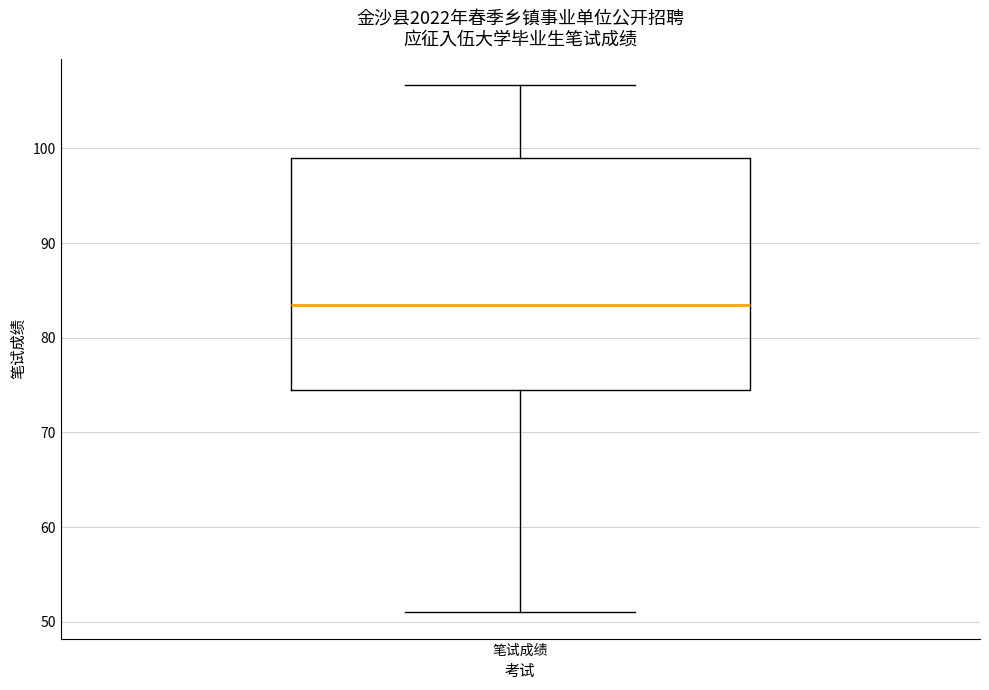

Read this box plot against the y-axis: the position of the median line, the range covered by the box, and the ends of both whiskers. The values are not printed on the chart, so give them approximately, as read against the axis.

median 84, box 75 to 99, whiskers 51 to 107